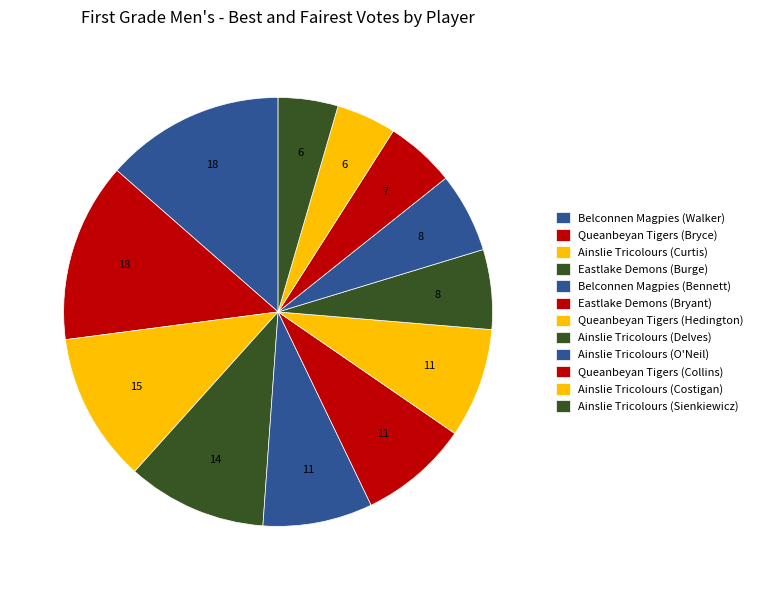

What is the total percentage of Ainslie Tricolours (Delves) and Ainslie Tricolours (O'Neil)?

12.0%